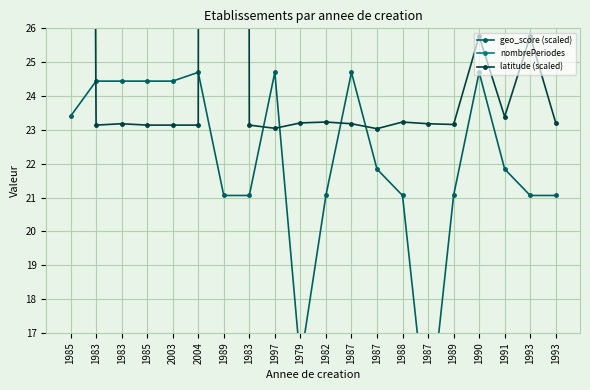

At which label does latitude (scaled) reach its minimum?

1987